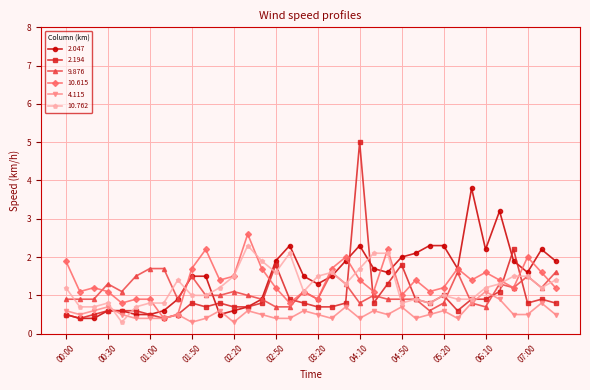

True or false: 2.194 has more than 0 points higher than both neighbors.

True